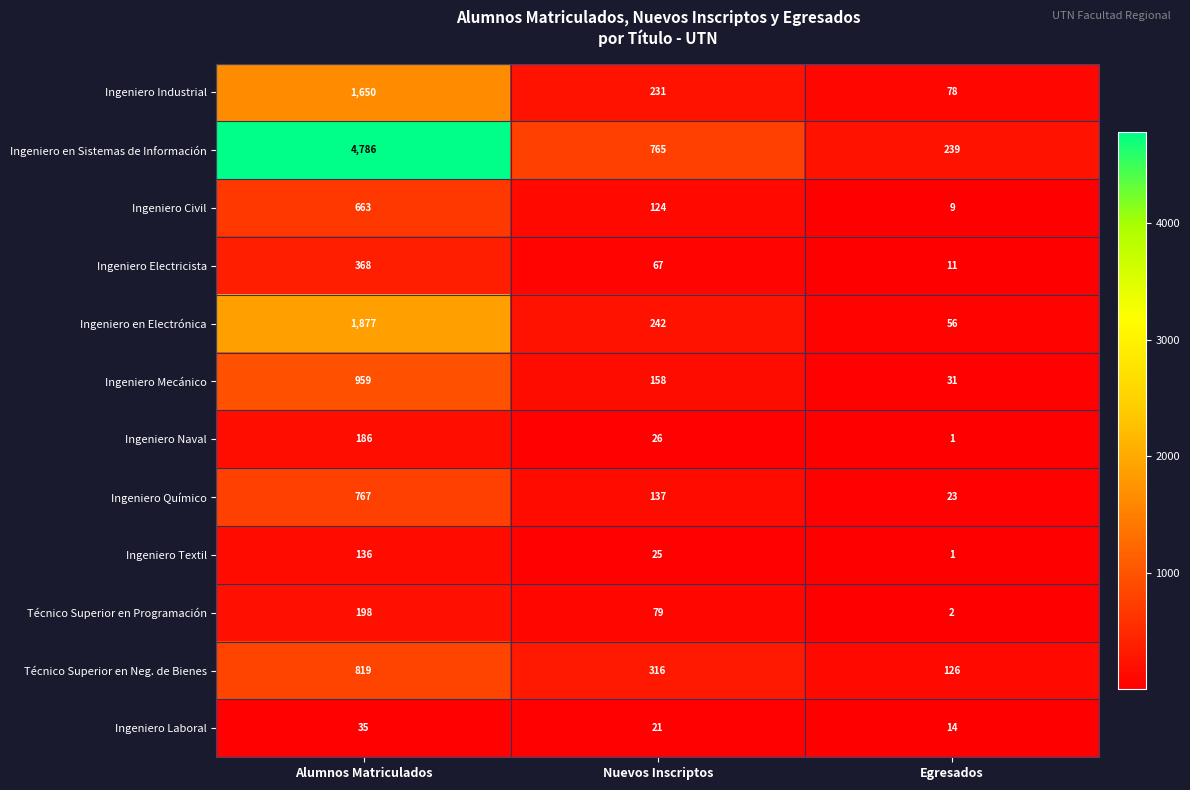

At which label does Ingeniero Textil reach its minimum?

Egresados